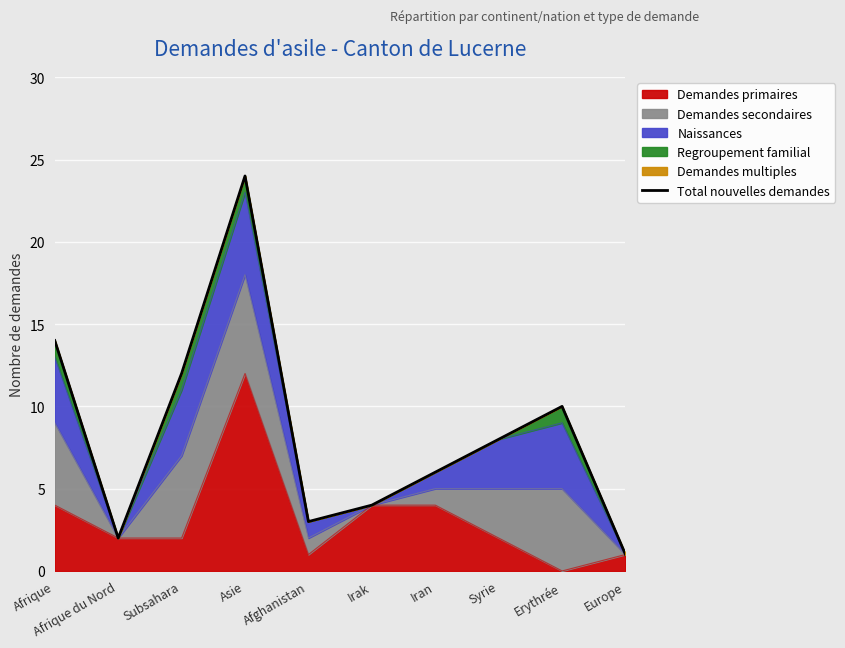

How many points are lower than both their immediate neighbors (excluding endpoints)?

2